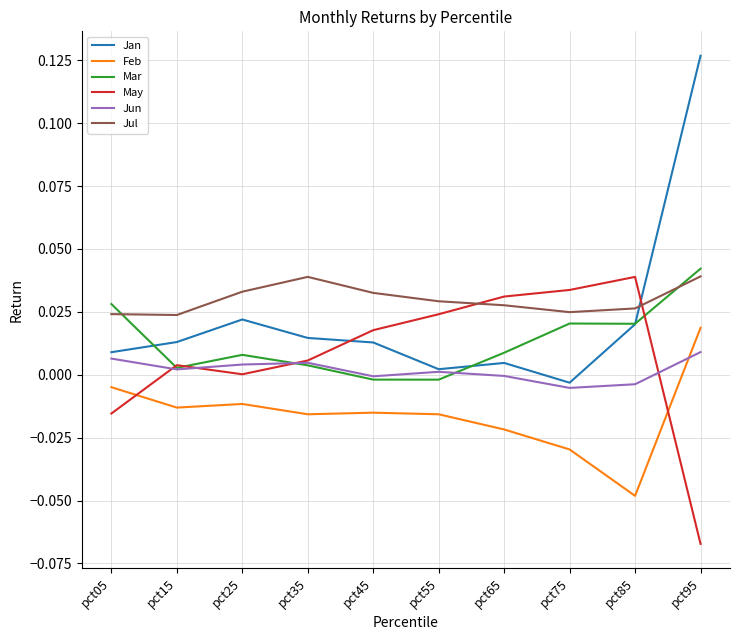

True or false: May has more than 2 interior local peaks.

False